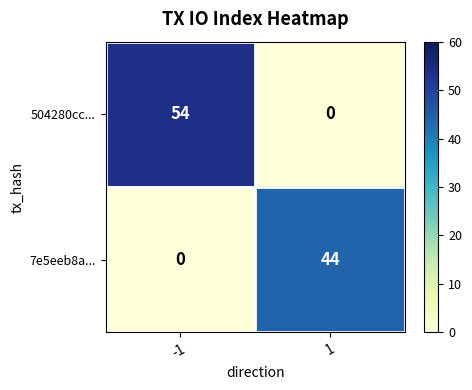

What is the difference between the highest and lowest values at -1?

54